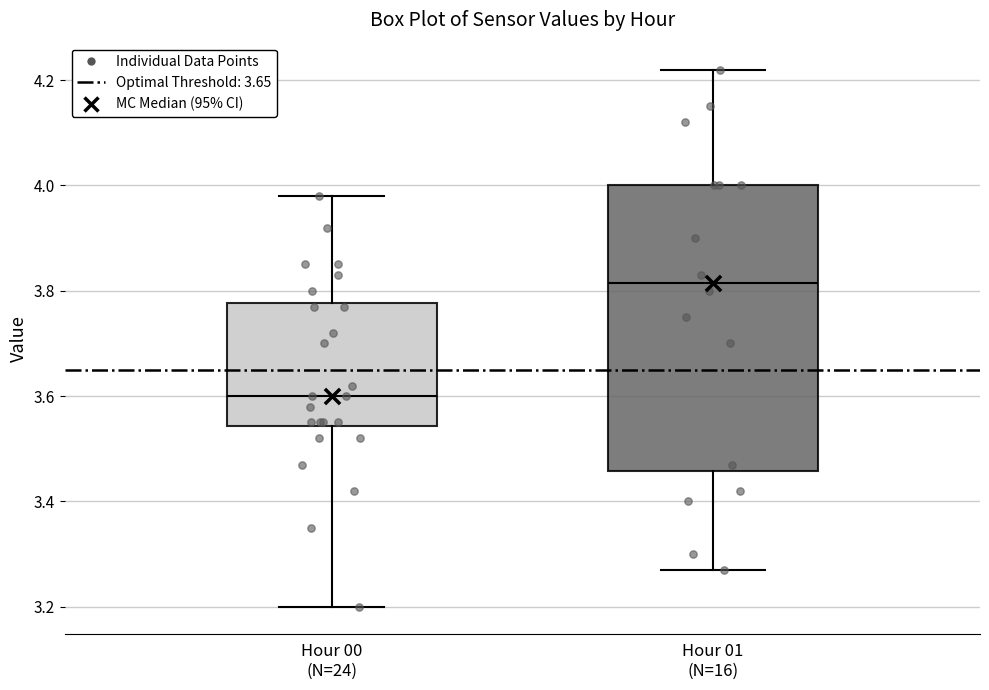

Where does the lower whisker of the box for Hour 01 (N=16) end on the y-axis? The values are not printed on the chart, so give them approximately, as read against the axis.

3.28